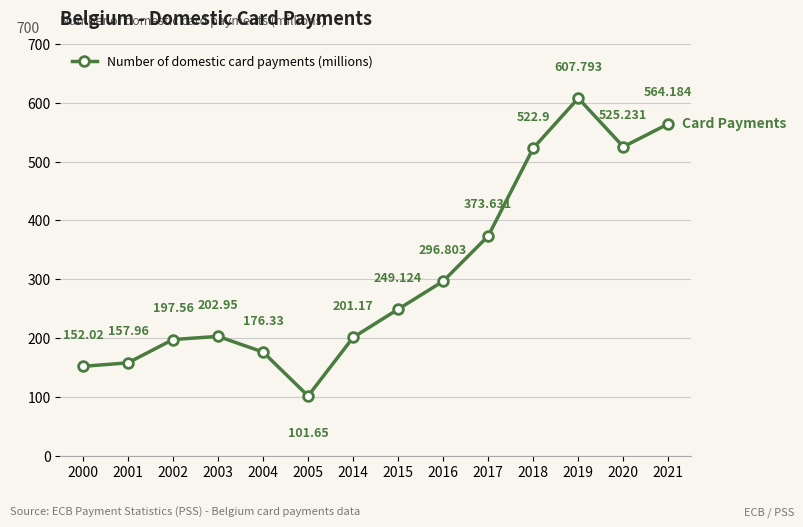

What is the average value?

309.2